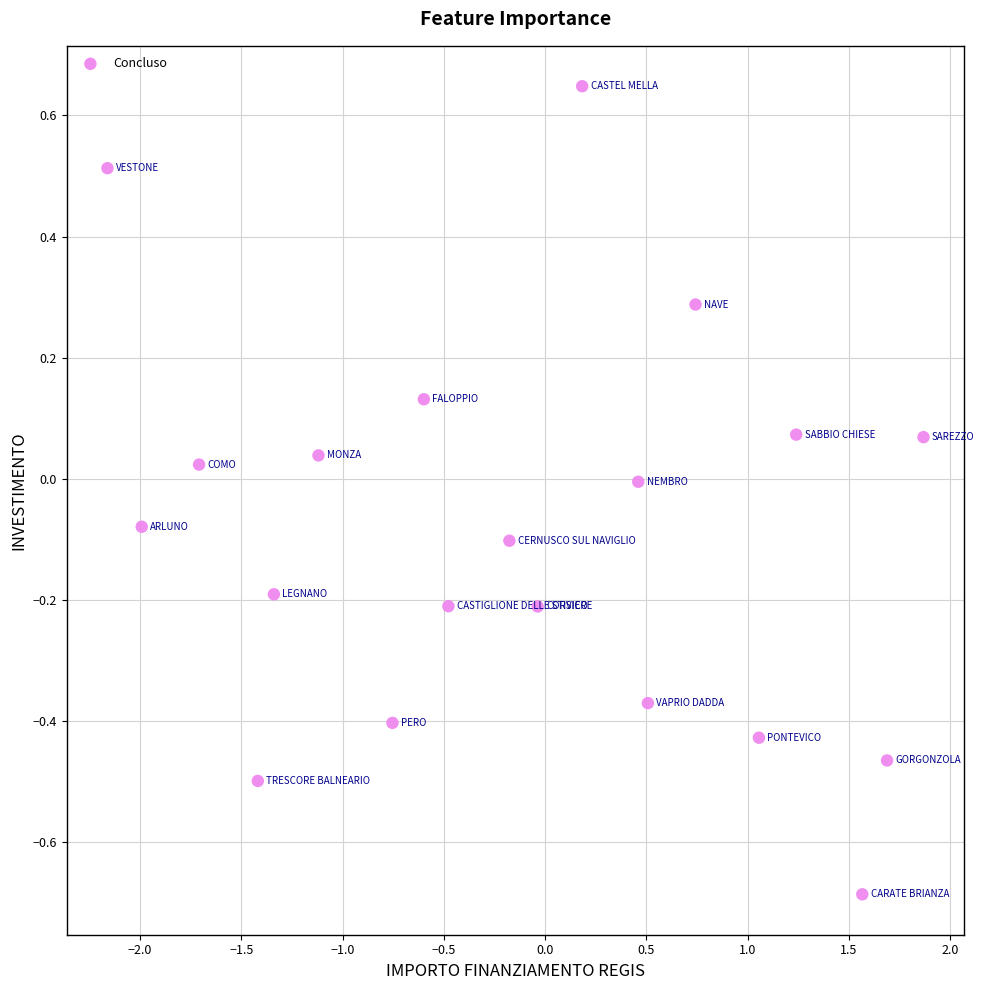

What is the range of Y values (max minus min)?

1.3